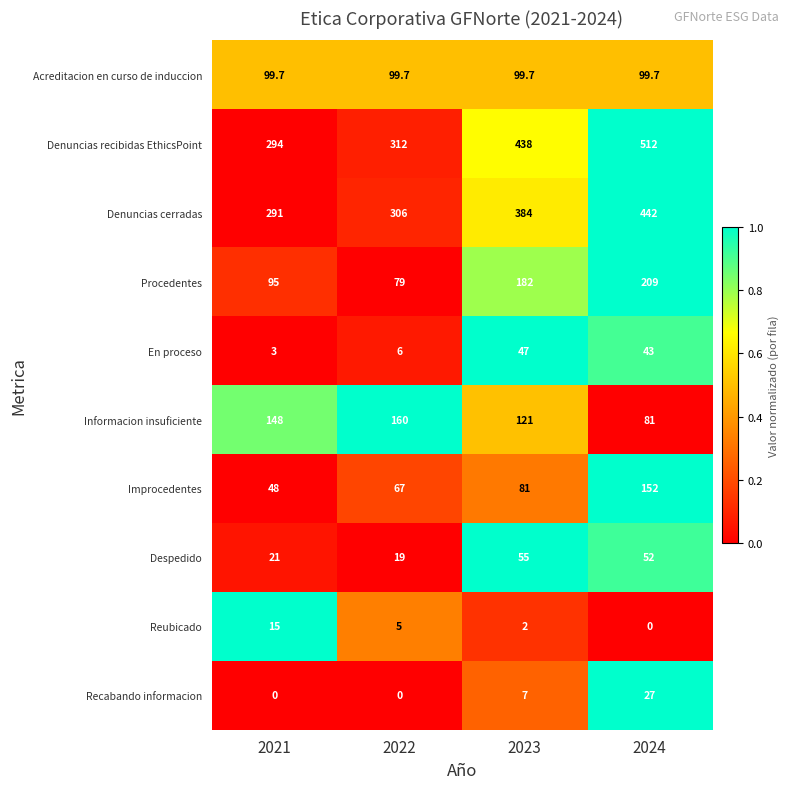

Is it true that En proceso equals 47.0 at 2023?

True